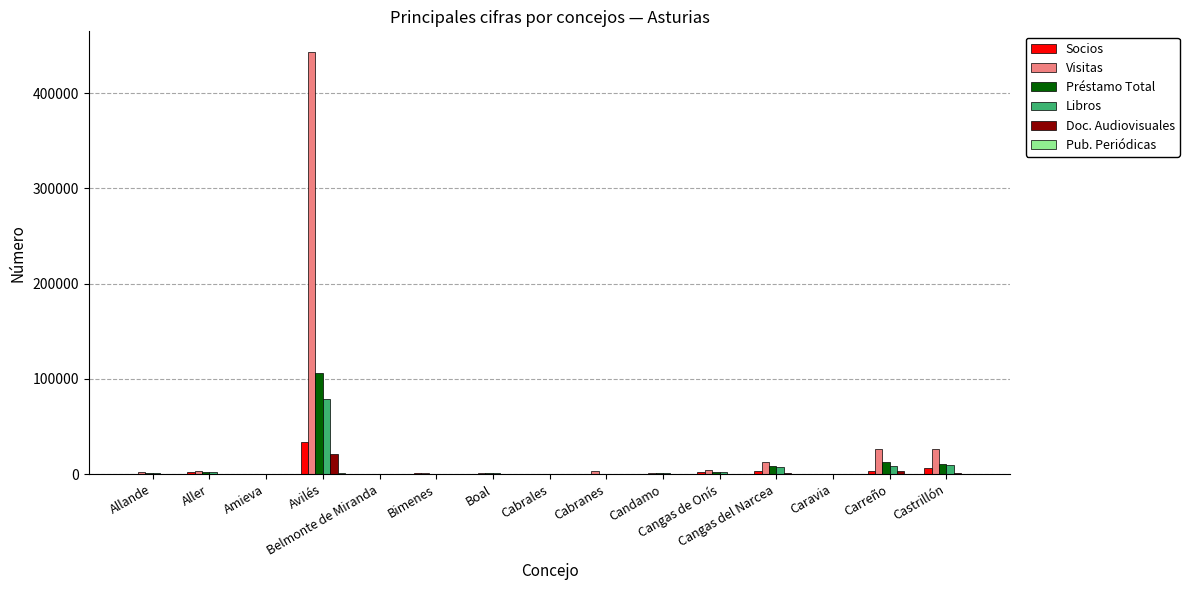

Which series has the largest total across all categories?

Visitas